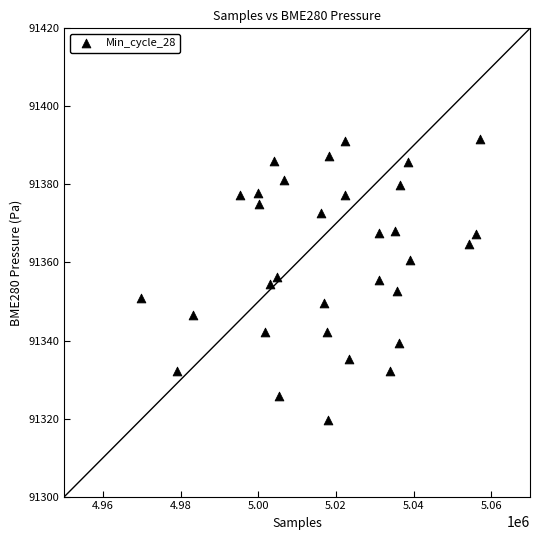

What is the range of X values (max minus min)?

87375.0